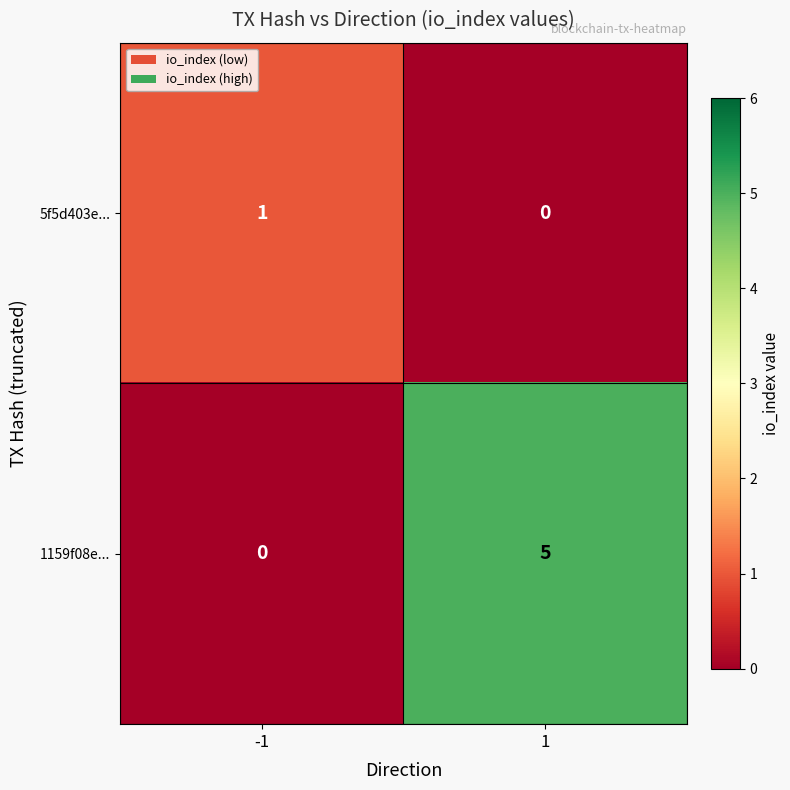

List the series in order of their peak value, lowest first.

5f5d403e..., 1159f08e...